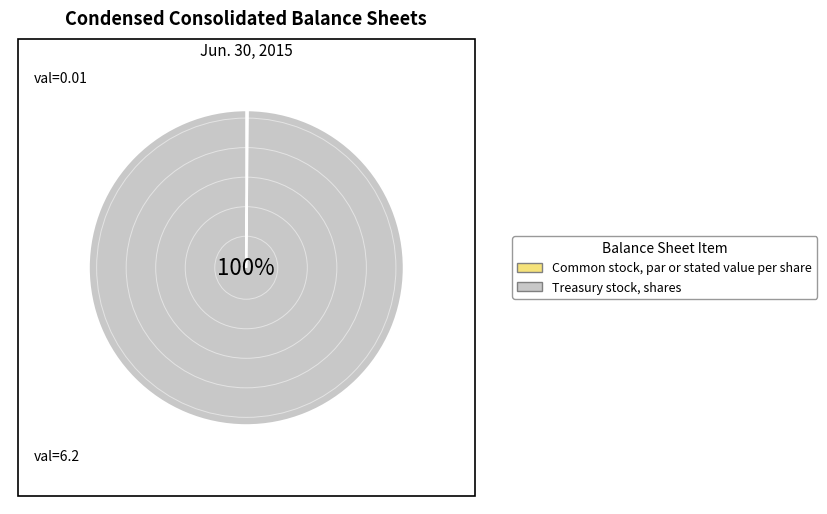

How much of the chart is everything except Common stock, par or stated value per share?

99.8%